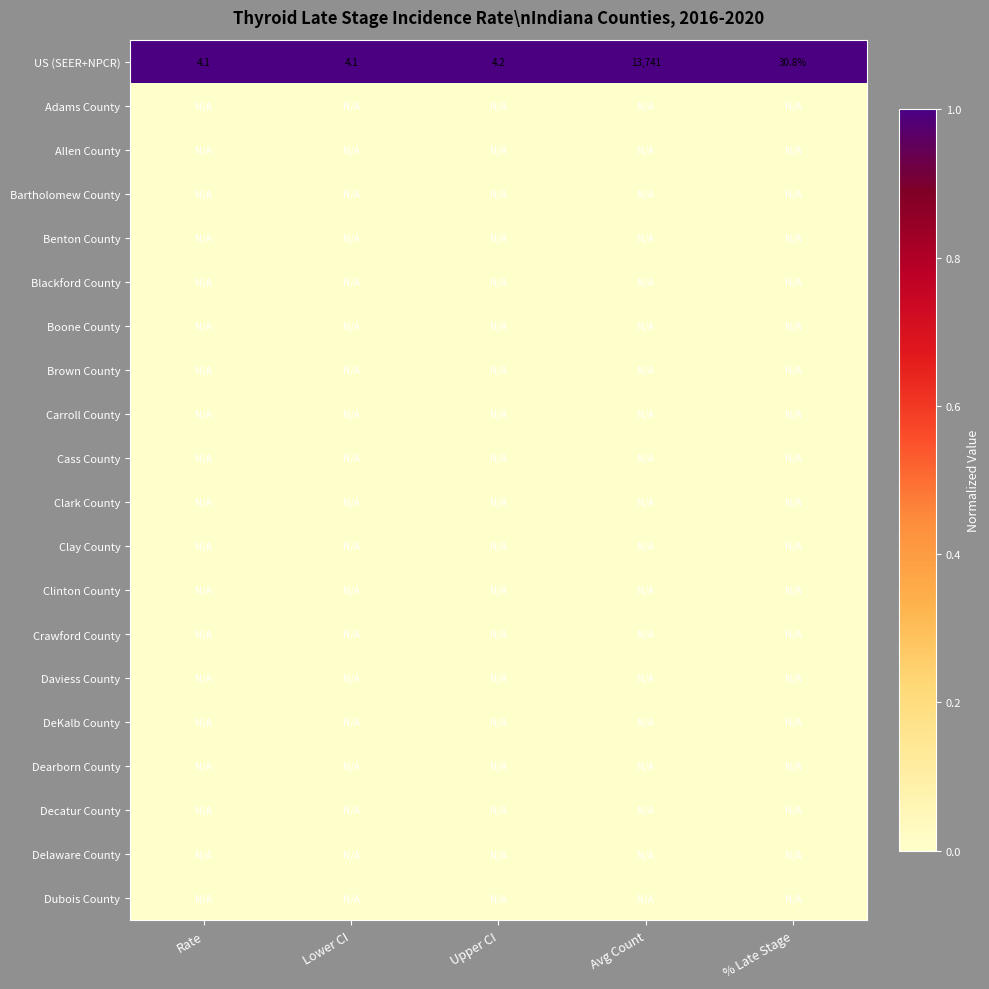

True or false: US (SEER+NPCR) has a value of 2.4 at Upper CI.

False